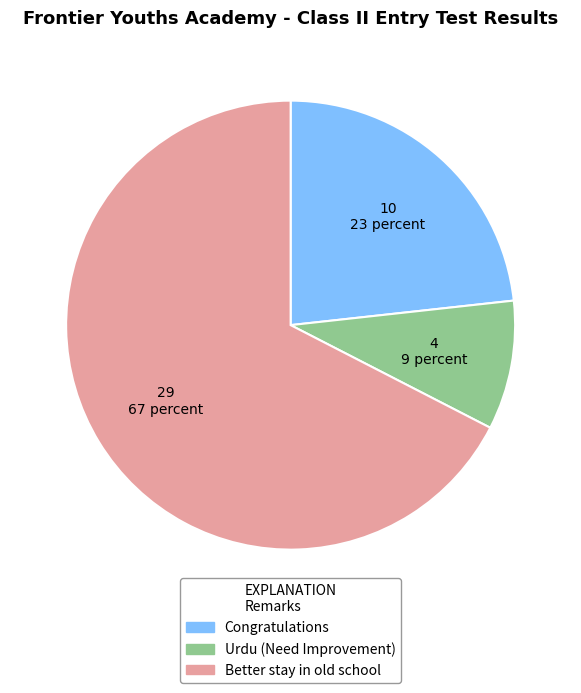

Rank the categories by value from highest to lowest.

Better stay in old school, Congratulations, Urdu